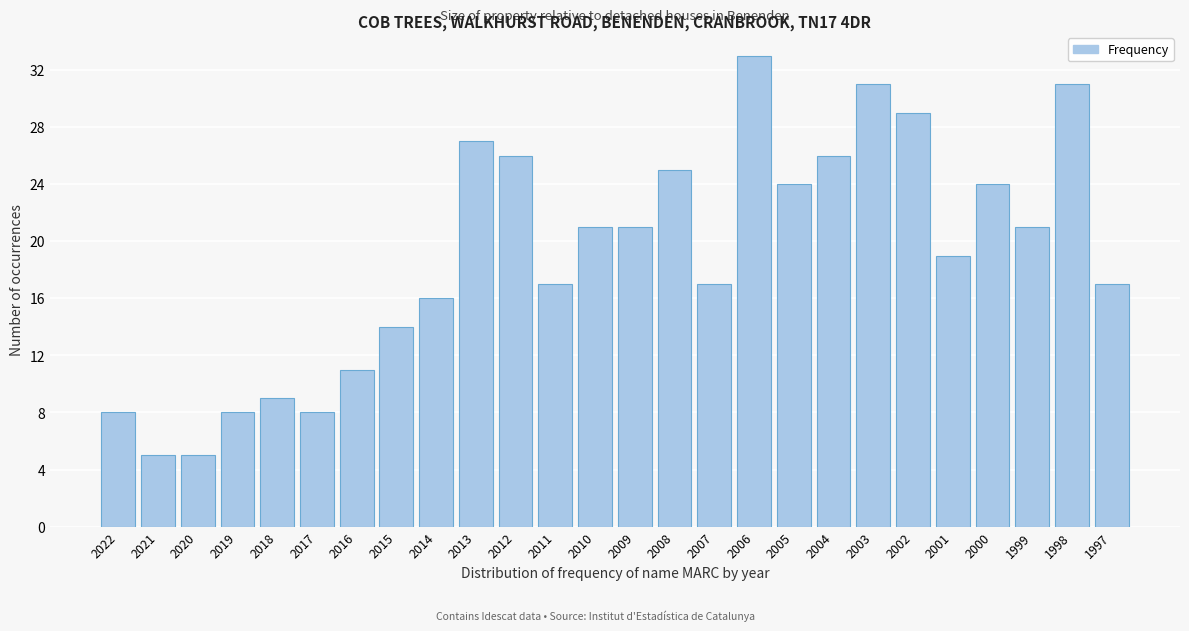

Reading left to right, what are all the values shown in this chart?

8	5	5	8	9	8	11	14	16	27	26	17	21	21	25	17	33	24	26	31	29	19	24	21	31	17